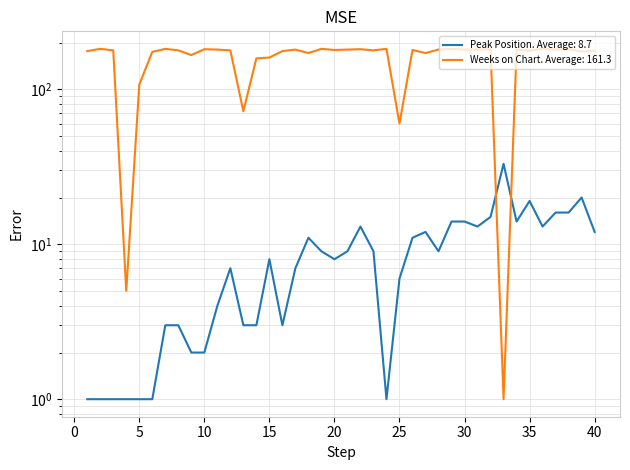

What is the sum of the Weeks on Chart values at 23 and 1?

354